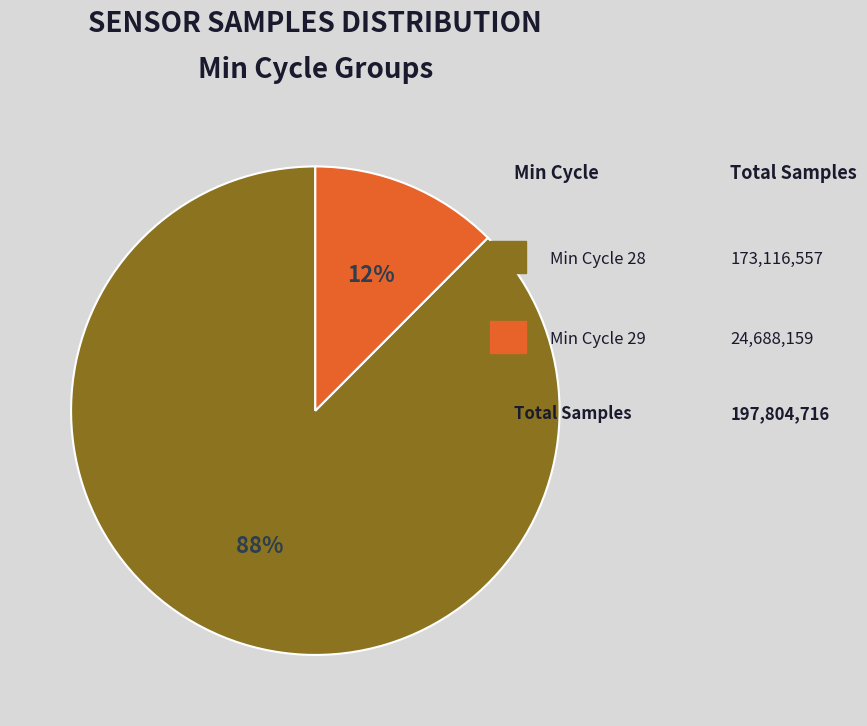

Is there a majority slice in this chart?

Yes